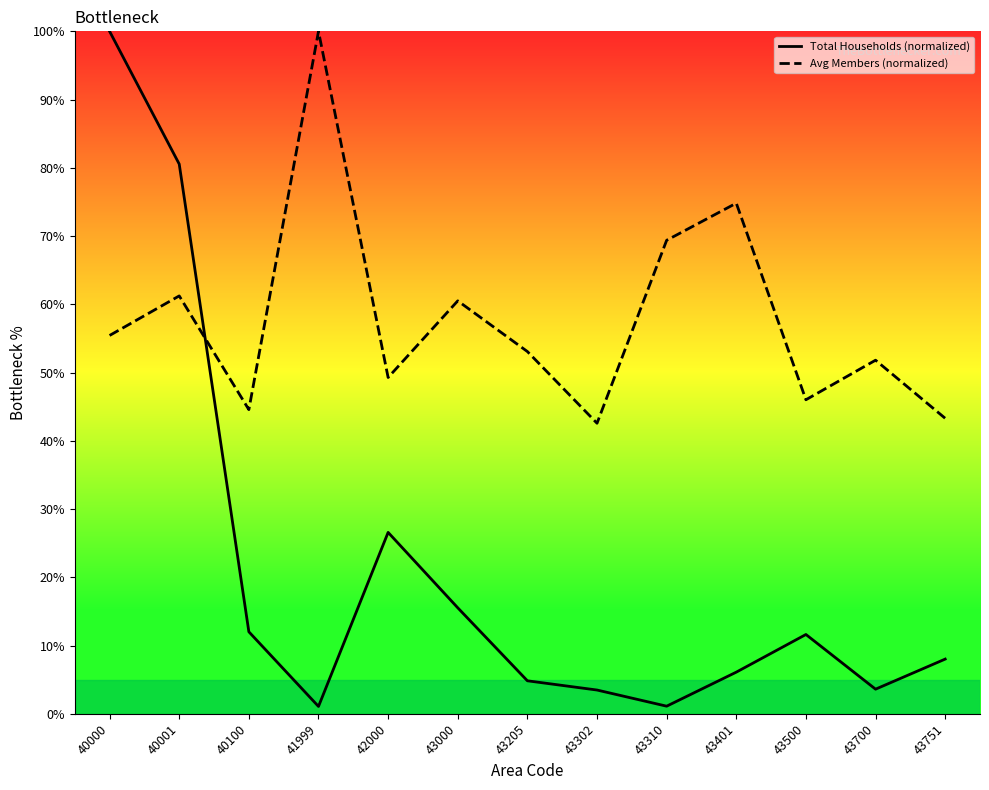

Reading left to right, list all the values displayed in this chart.

Total Households (normalized): 40000=100.0	40001=80.5	40100=12.0	41999=1.1	42000=26.6	43000=15.5	43205=4.8	43302=3.5	43310=1.1	43401=6.1	43500=11.6	43700=3.6	43751=8.0
Avg Members (normalized): 40000=55.4	40001=61.2	40100=44.6	41999=100.0	42000=49.3	43000=60.5	43205=53.1	43302=42.6	43310=69.4	43401=74.8	43500=46.0	43700=51.8	43751=43.3